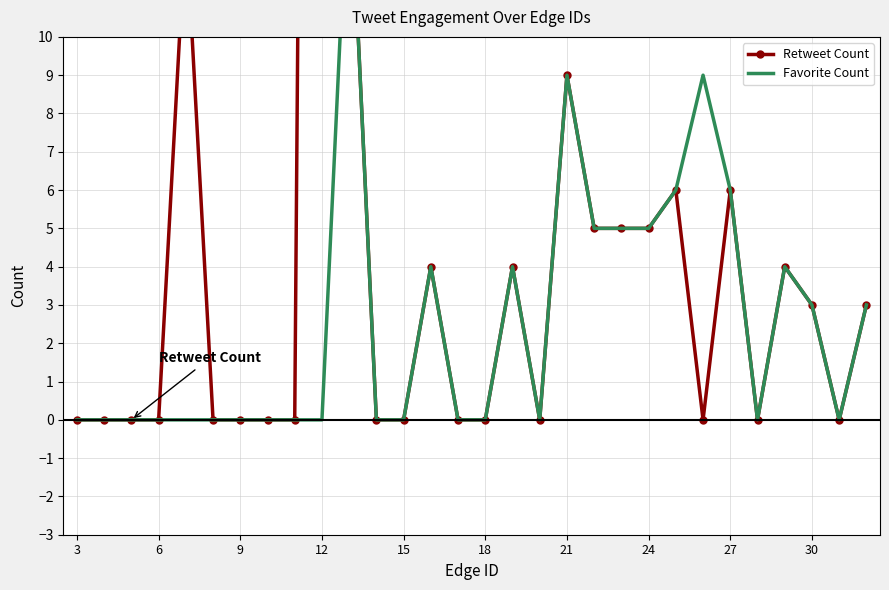

How many lines are shown in the chart?

2